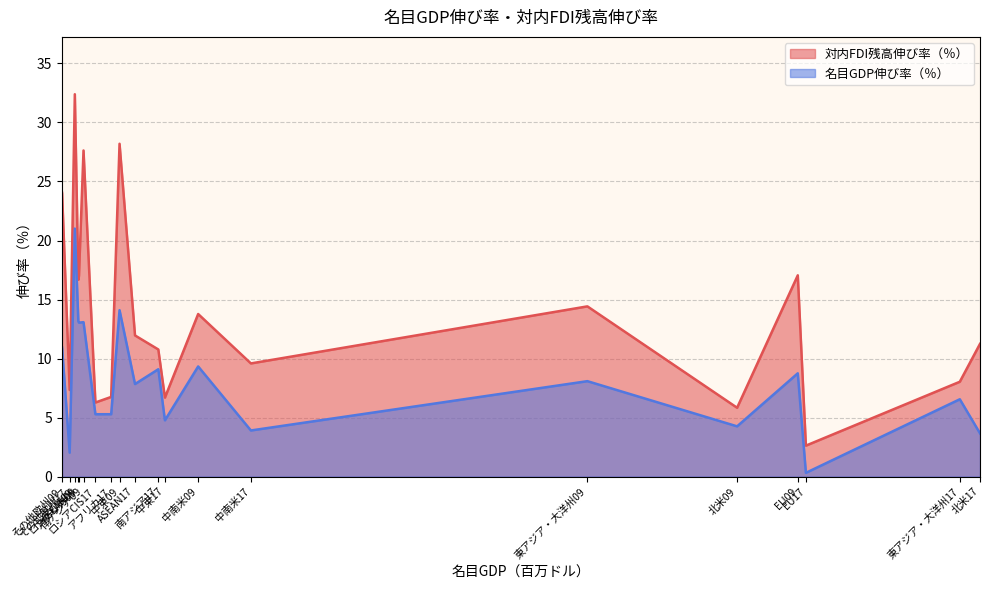

Rank the series by their average value, from highest to lowest.

対内FDI残高伸び率（％）, 名目GDP伸び率（％）